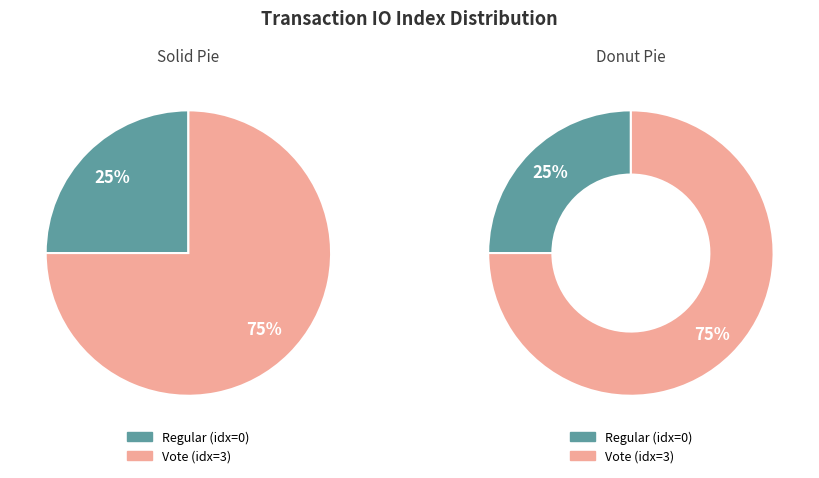

Which category accounts for the majority?

Vote